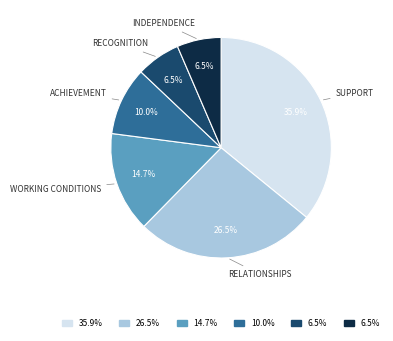

Does any single category account for the majority?

No